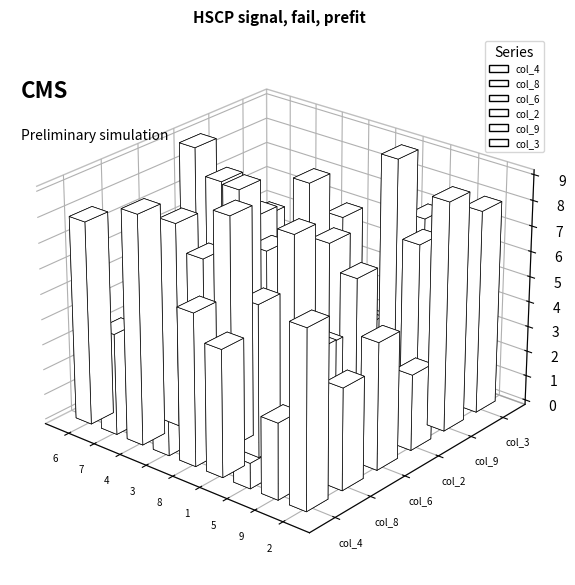

The value of col_2 at 1 is 7. True or false?

True